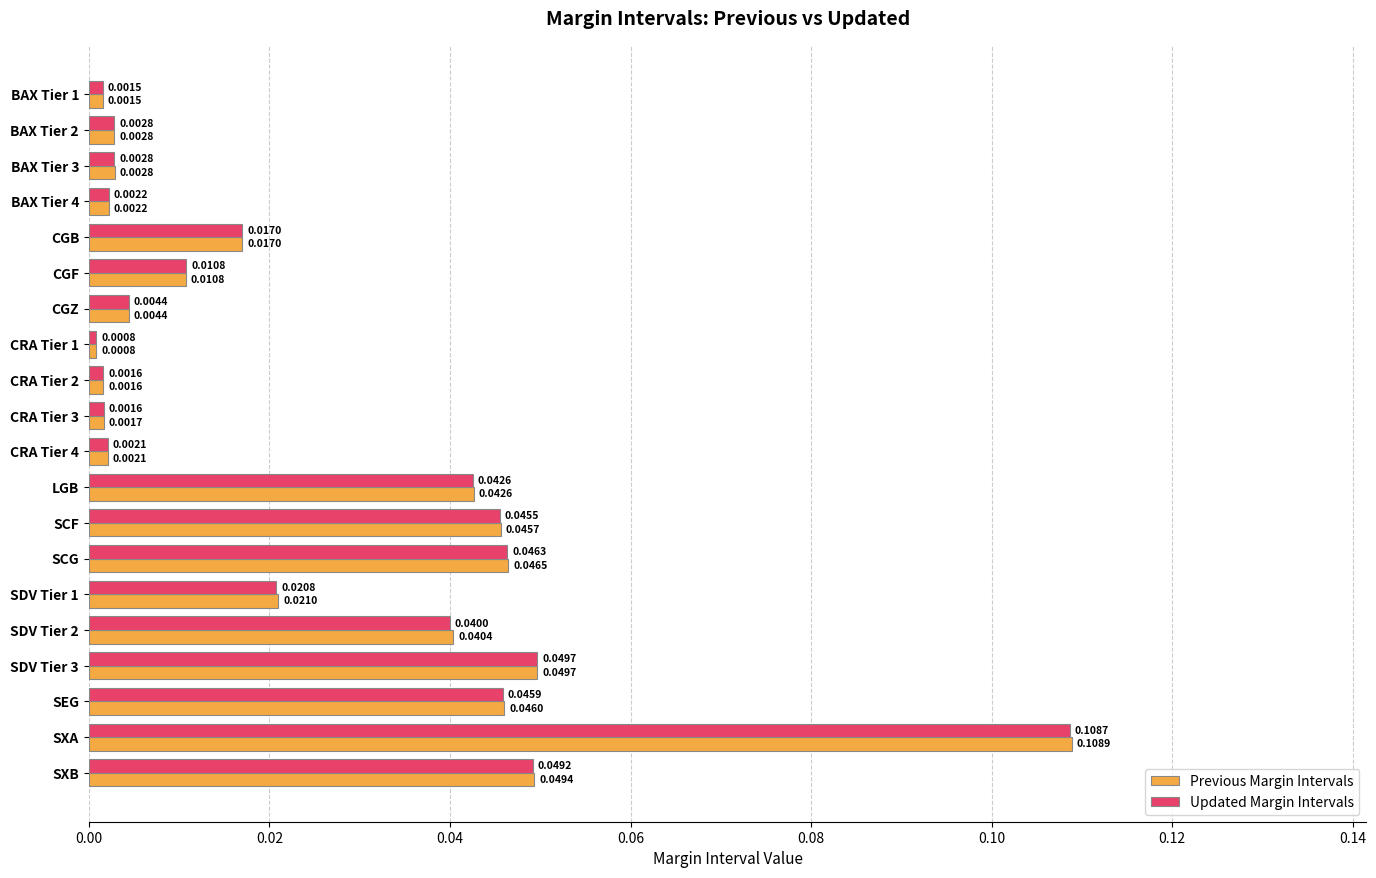

Is the value of Updated Margin Intervals at SXA greater than the value of Previous Margin Intervals at CGB?

Yes